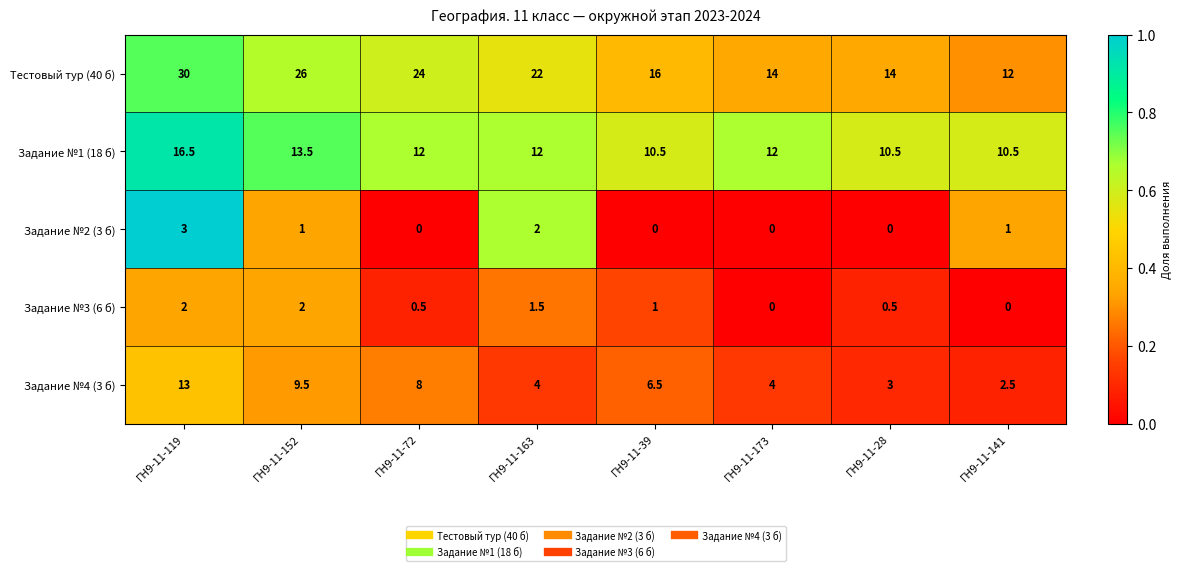

At which label is Тестовый тур (40 б) closest to 21?

ГН9-11-163